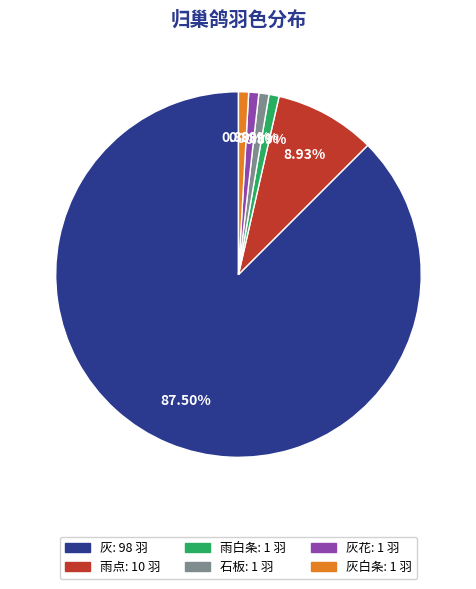

Is there any slice that represents more than half of the pie?

Yes